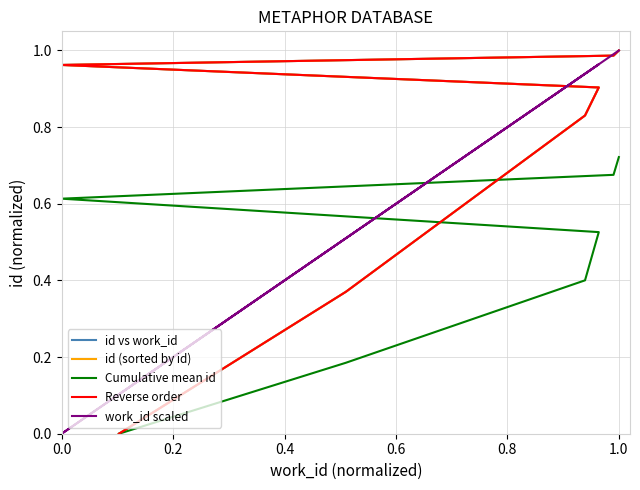

Between 0.4 and 1.0, which is larger?

1.0